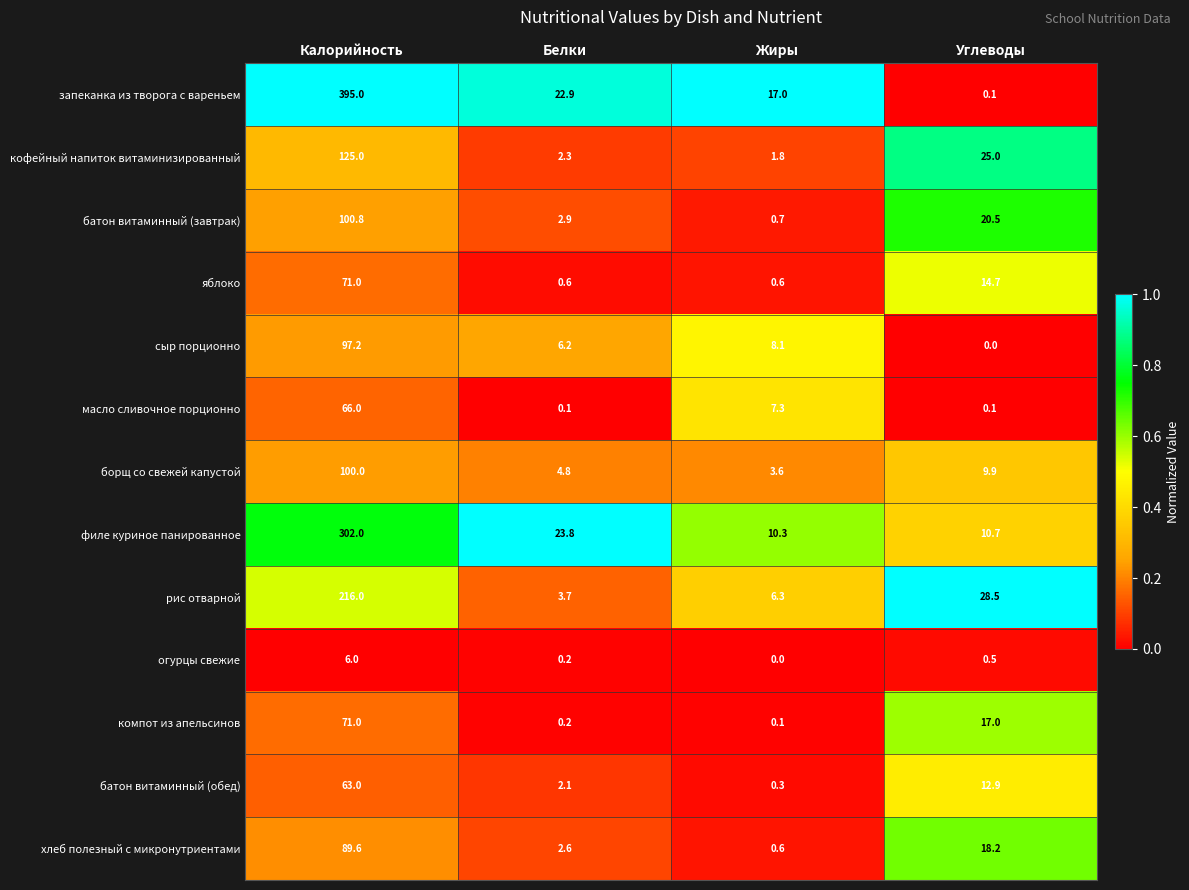

How many distinct data groups are displayed?

13